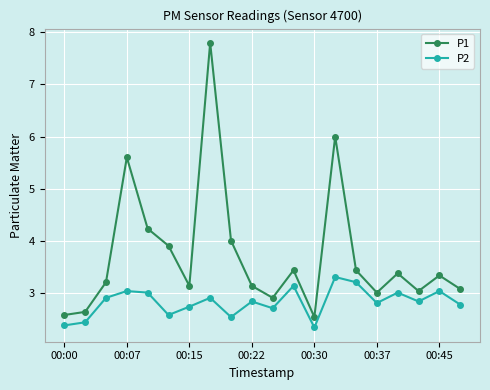

What is the minimum value shown in the chart?

2.3